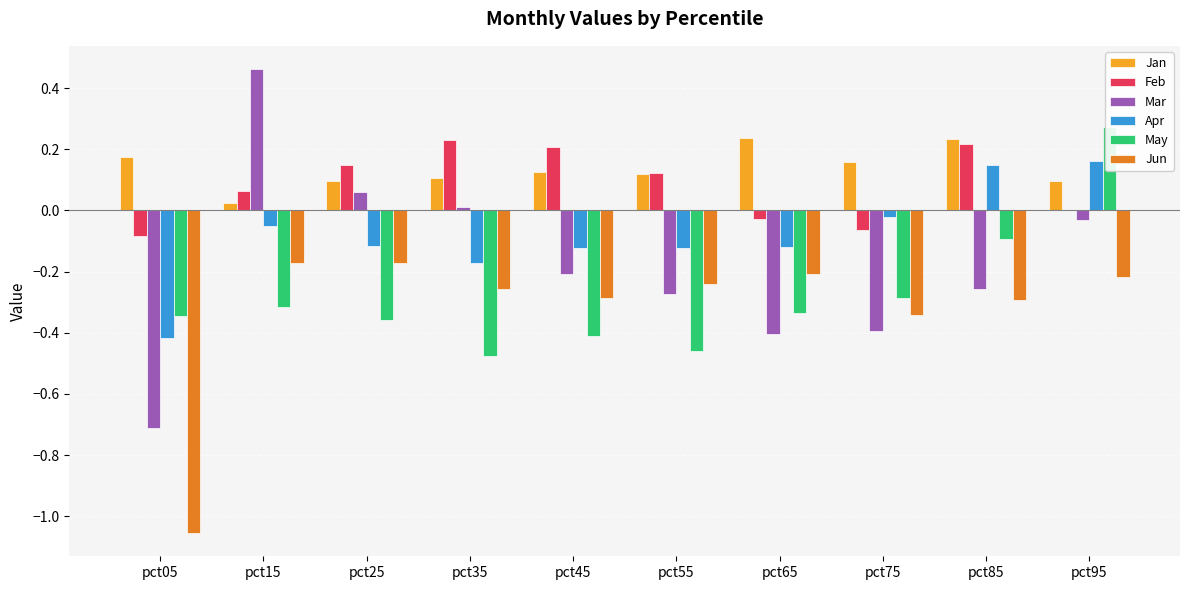

What is the sum of the Apr values at pct75 and pct05?

-0.4